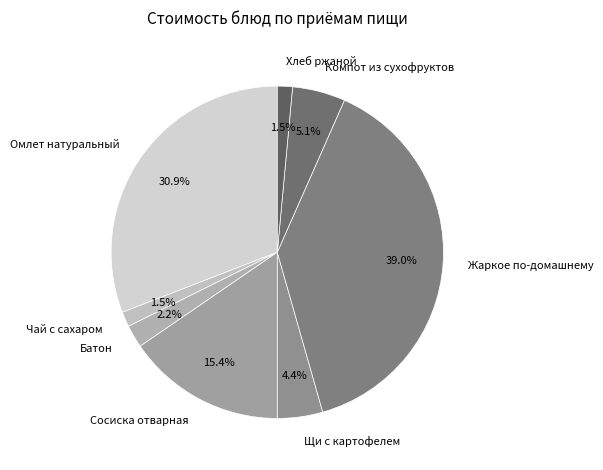

Is there a majority slice in this chart?

No